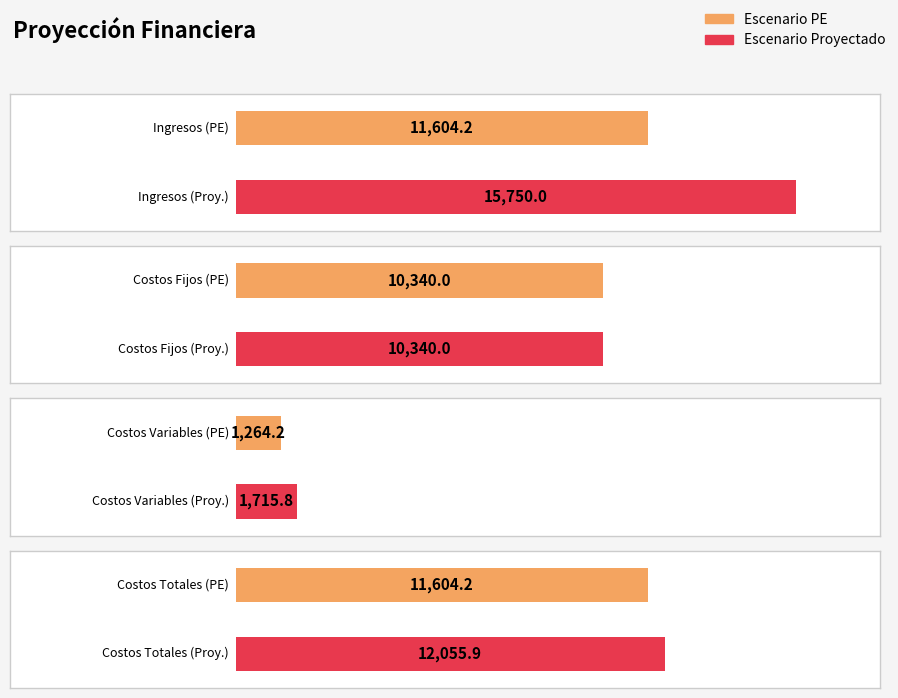

How many data points in Escenario Pesimista are above 762?

4